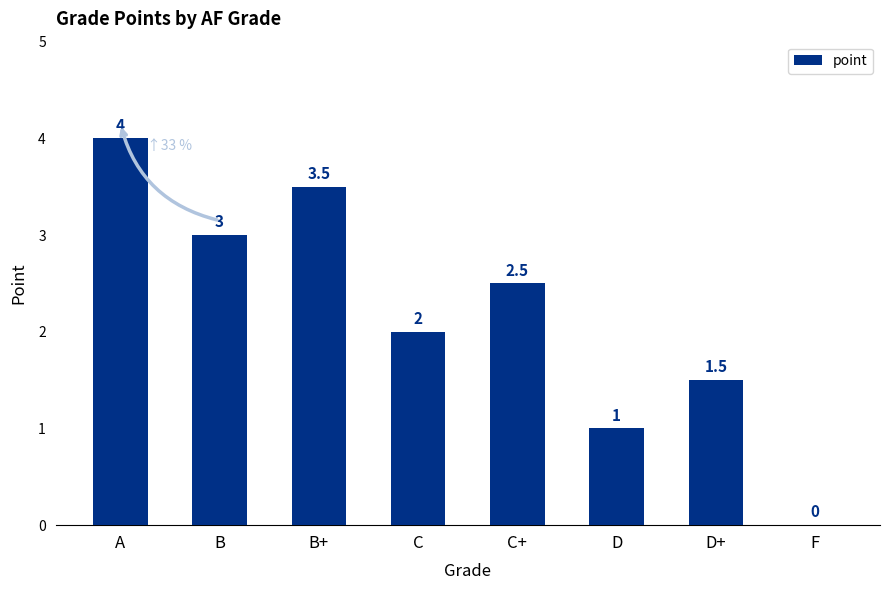

Where does the data first go above 2?

A